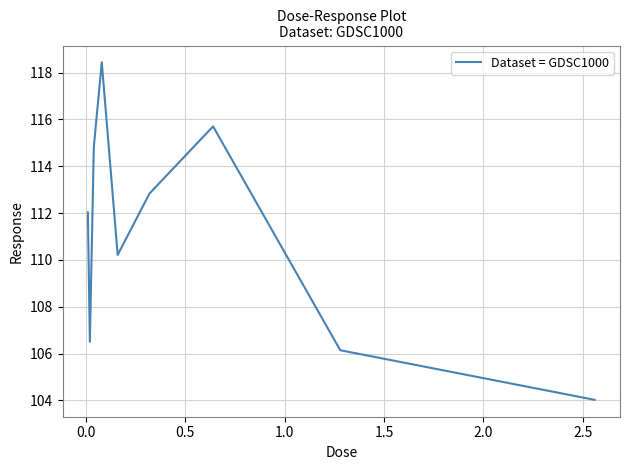

What is the average value?

111.2